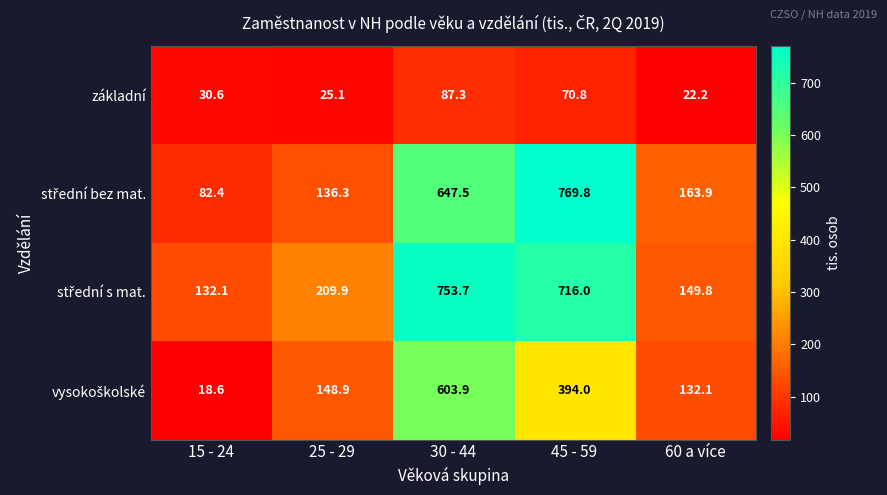

At which category does the chart reach its peak across all series?

45 - 59